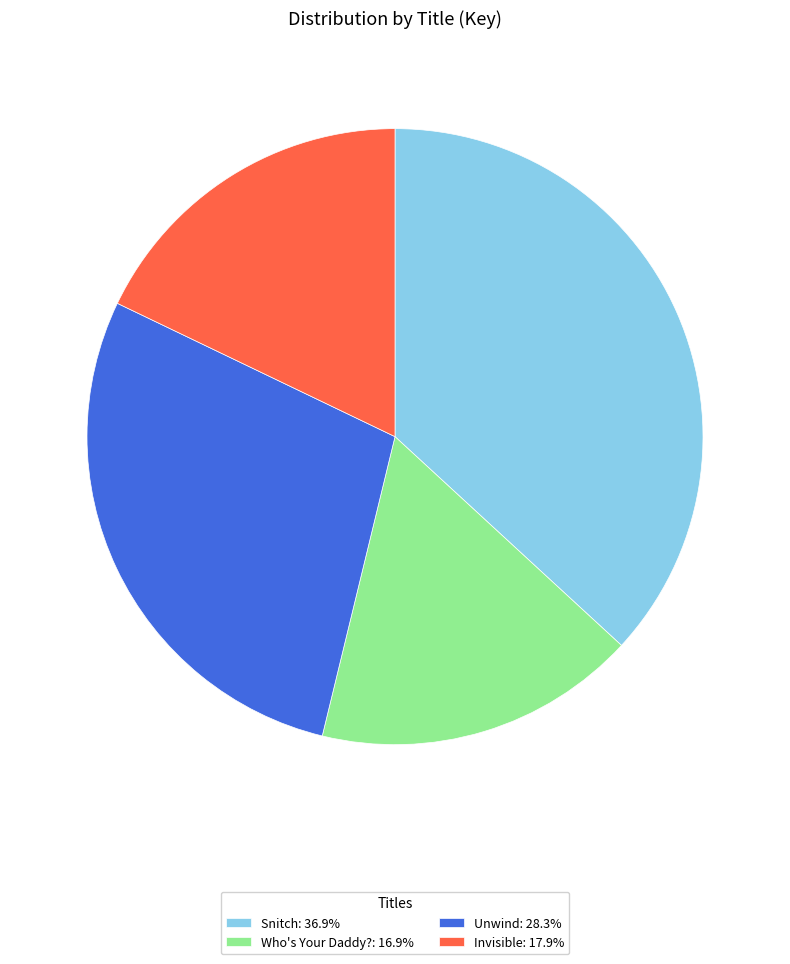

Is Invisible the majority of the pie?

No